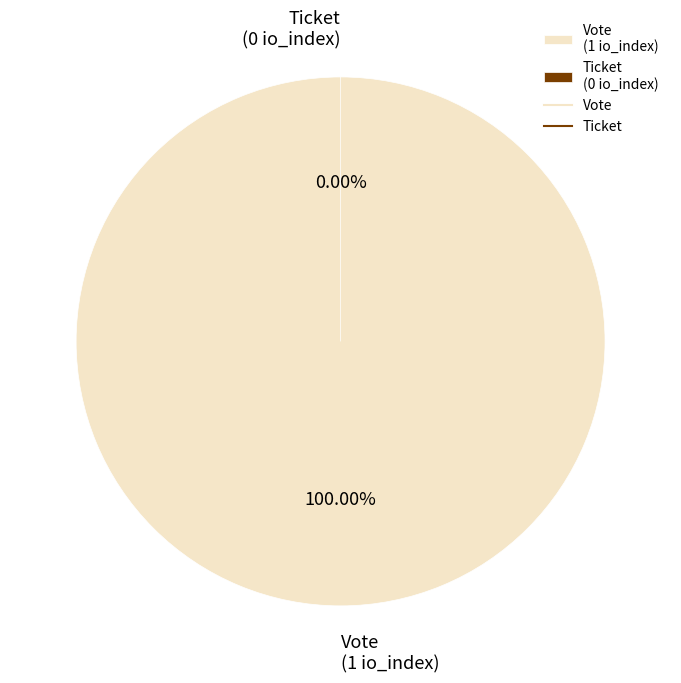

What is the change in value from Vote to Ticket?

-1